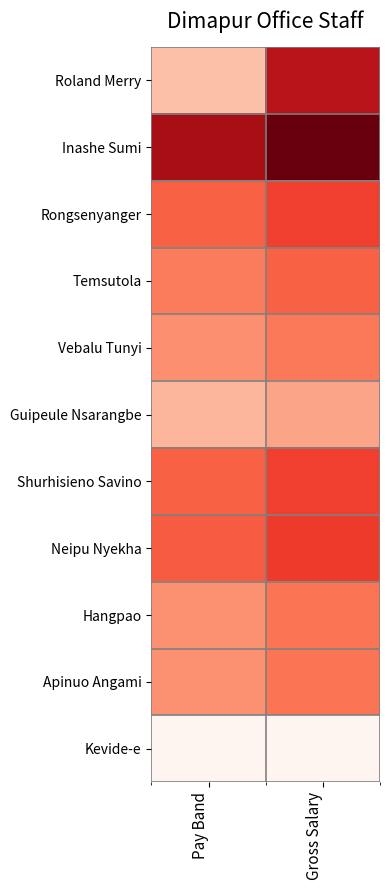

List the series in order of their peak value, lowest first.

Kevide-e, Guipeule Nsarangbe, Vebalu Tunyi, Hangpao, Apinuo Angami, Temsutola, Rongsenyanger, Shurhisieno Savino, Neipu Nyekha, Roland Merry, Inashe Sumi